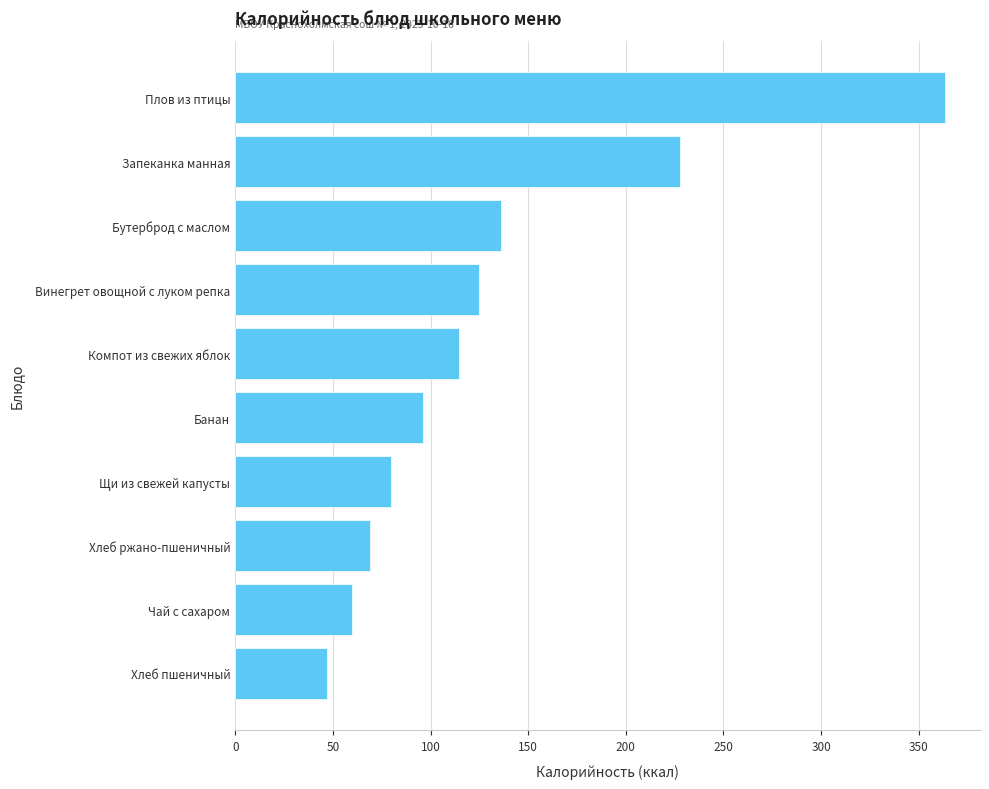

What is the maximum value shown in the chart?

363.2